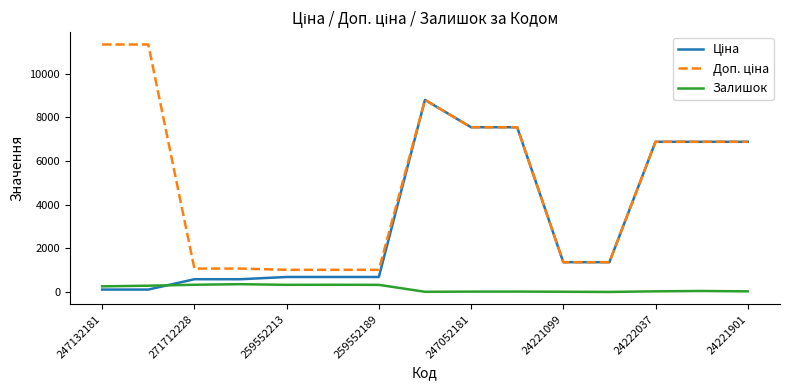

True or false: Залишок has a value of 260.0 at 247132181.

True